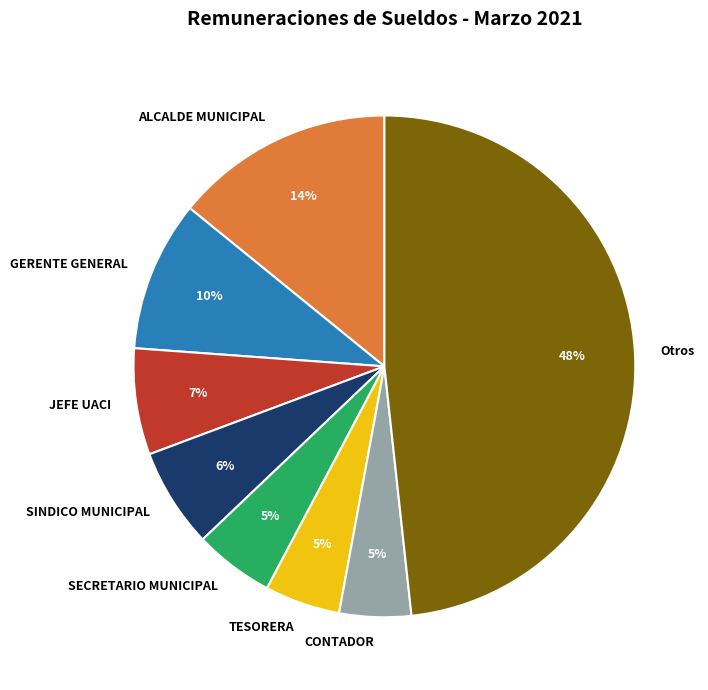

Between GERENTE GENERAL and TESORERA, which is larger?

GERENTE GENERAL